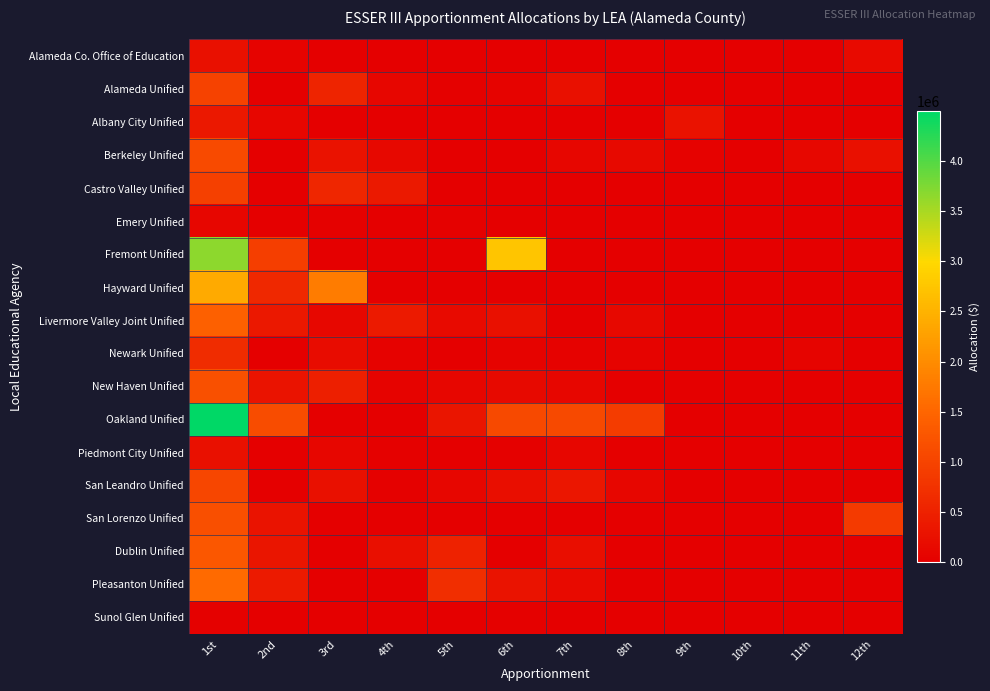

Reading right to left, list all the values displayed in this chart.

Alameda Co. Office of Education: 12th=166819	11th=360	10th=3256	9th=0	8th=1505	7th=4180	6th=4101	5th=4285	4th=0	3rd=0	2nd=61502	1st=246008
Alameda Unified: 12th=0	11th=0	10th=0	9th=0	8th=0	7th=252376	6th=66284	5th=24018	4th=96668	3rd=527111	2nd=0	1st=966457
Albany City Unified: 12th=0	11th=0	10th=0	9th=273619	8th=0	7th=0	6th=0	5th=0	4th=0	3rd=0	2nd=91206	1st=364825
Berkeley Unified: 12th=255788	11th=118998	10th=7100	9th=51614	8th=152213	7th=96333	6th=14289	5th=1	4th=123670	3rd=275027	2nd=0	1st=1100109
Castro Valley Unified: 12th=0	11th=0	10th=0	9th=0	8th=0	7th=0	6th=0	5th=0	4th=382821	3rd=575598	2nd=0	1st=958419
Emery Unified: 12th=0	11th=0	10th=0	9th=0	8th=0	7th=13287	6th=14978	5th=18899	4th=12000	3rd=30388	2nd=0	1st=89552
Fremont Unified: 12th=0	11th=0	10th=0	9th=0	8th=0	7th=0	6th=2746559	5th=0	4th=0	3rd=0	2nd=915520	1st=3662079
Hayward Unified: 12th=0	11th=0	10th=0	9th=0	8th=0	7th=0	6th=0	5th=0	4th=0	3rd=1803462	2nd=601154	1st=2404616
Livermore Valley Joint Unified: 12th=0	11th=0	10th=0	9th=0	8th=123579	7th=0	6th=248310	5th=170469	4th=403365	3rd=110885	2nd=352203	1st=1408811
Newark Unified: 12th=0	11th=83769	10th=0	9th=0	8th=56532	7th=37016	6th=66726	5th=0	4th=40362	3rd=183018	2nd=0	1st=656643
New Haven Unified: 12th=0	11th=0	10th=0	9th=0	8th=9724	7th=91170	6th=153720	5th=98084	4th=65830	3rd=465860	2nd=294796	1st=1179184
Oakland Unified: 12th=0	11th=0	10th=0	9th=0	8th=881022	7th=1080325	6th=1080325	5th=329503	4th=0	3rd=0	2nd=1123725	1st=4494900
Piedmont City Unified: 12th=0	11th=0	10th=0	9th=0	8th=0	7th=93646	6th=19774	5th=573	4th=31855	3rd=104337	2nd=0	1st=250185
San Leandro Unified: 12th=0	11th=0	10th=0	9th=0	8th=90231	7th=346161	6th=212431	5th=97027	4th=34052	3rd=259968	2nd=0	1st=1039870
San Lorenzo Unified: 12th=869437	11th=0	10th=0	9th=0	8th=0	7th=0	6th=0	5th=0	4th=0	3rd=0	2nd=289812	1st=1159249
Dublin Unified: 12th=0	11th=0	10th=0	9th=0	8th=0	7th=216379	6th=0	5th=515103	4th=239551	3rd=0	2nd=323678	1st=1294711
Pleasanton Unified: 12th=0	11th=0	10th=0	9th=0	8th=0	7th=167722	6th=292419	5th=695810	4th=5559	3rd=3916	2nd=388475	1st=1553901
Sunol Glen Unified: 12th=0	11th=0	10th=0	9th=0	8th=0	7th=0	6th=24241	5th=0	4th=0	3rd=0	2nd=8080	1st=32321